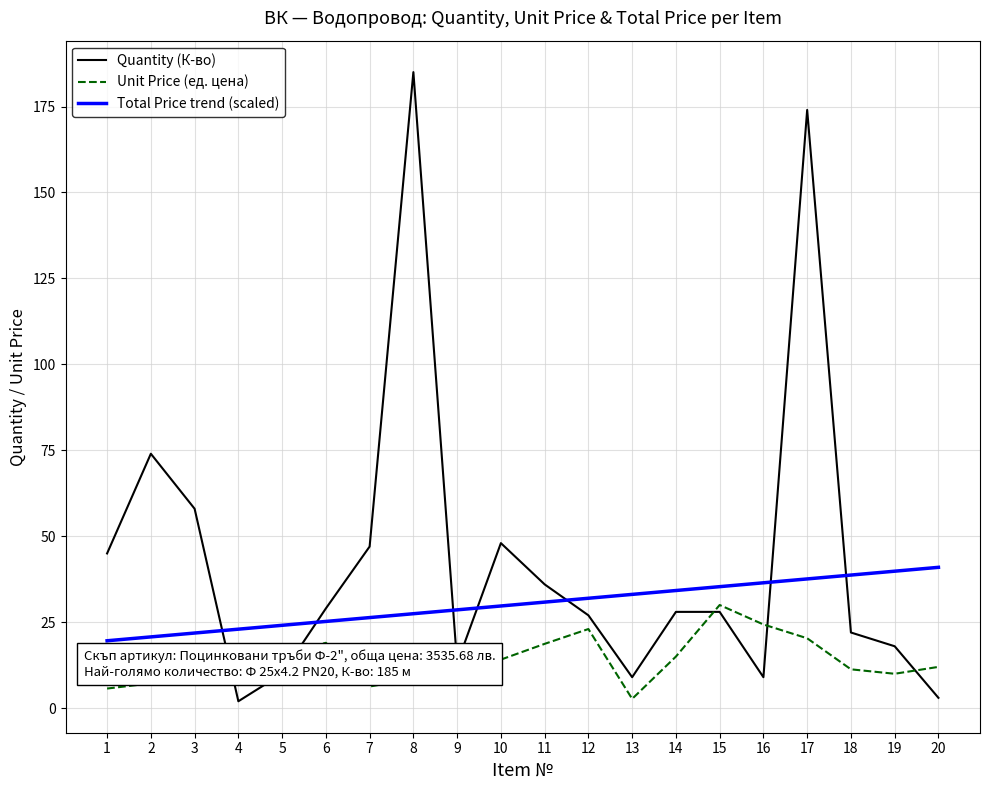

What is the total value across all series at 7?

79.6